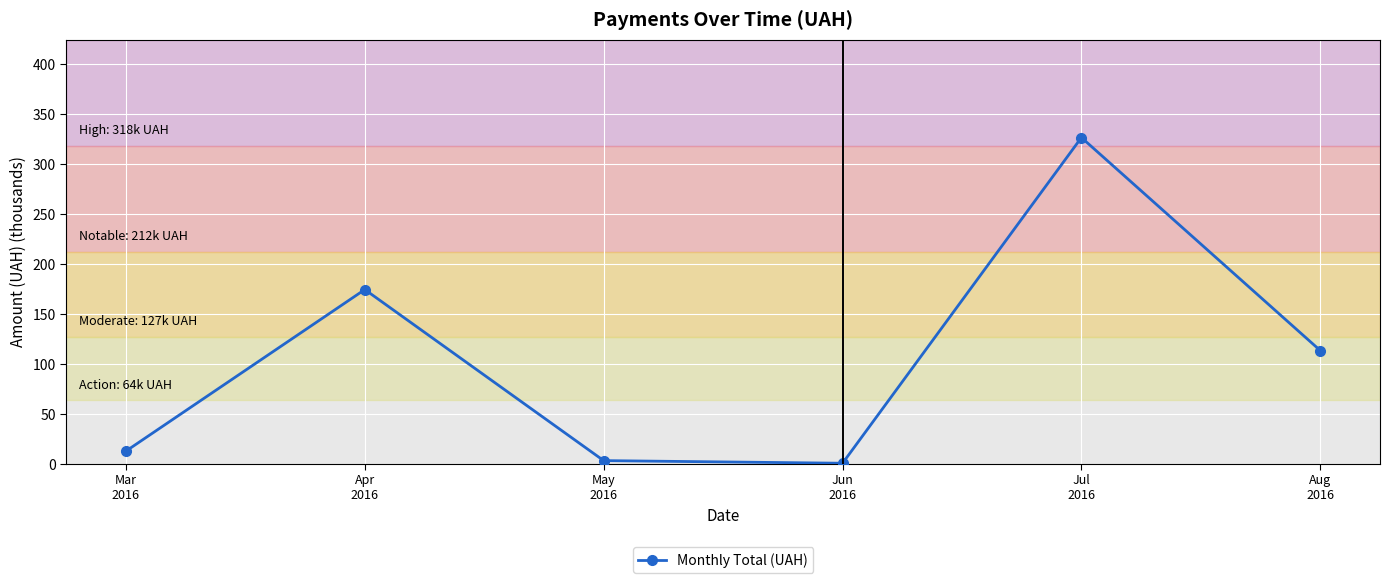

What is the label of the 6th point from the left?

Aug
2016